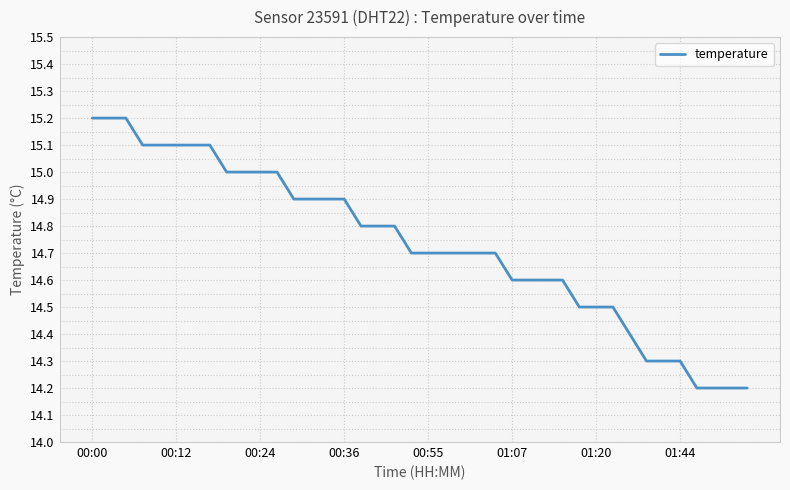

What is the difference between the maximum and minimum values?

1.0